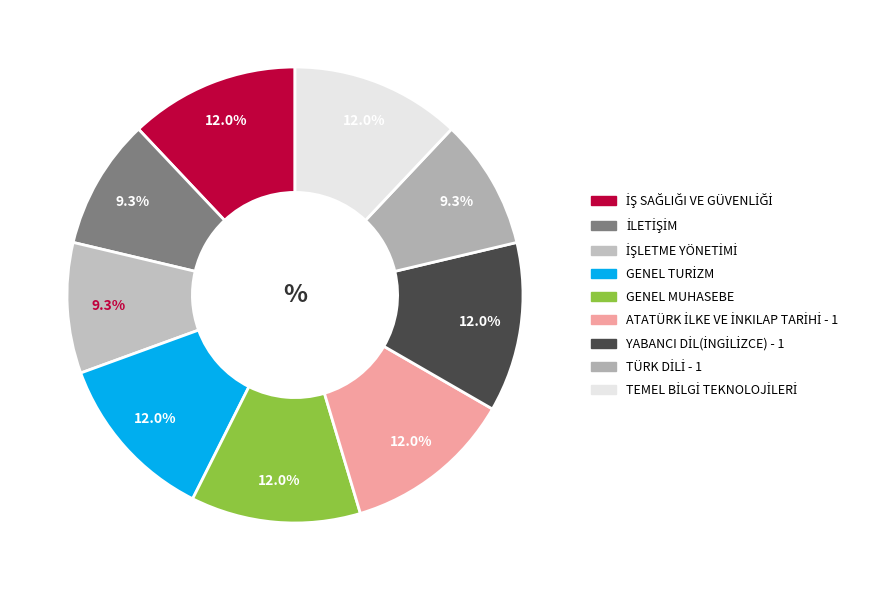

Which category has the smallest portion of the pie?

İLETİŞİM